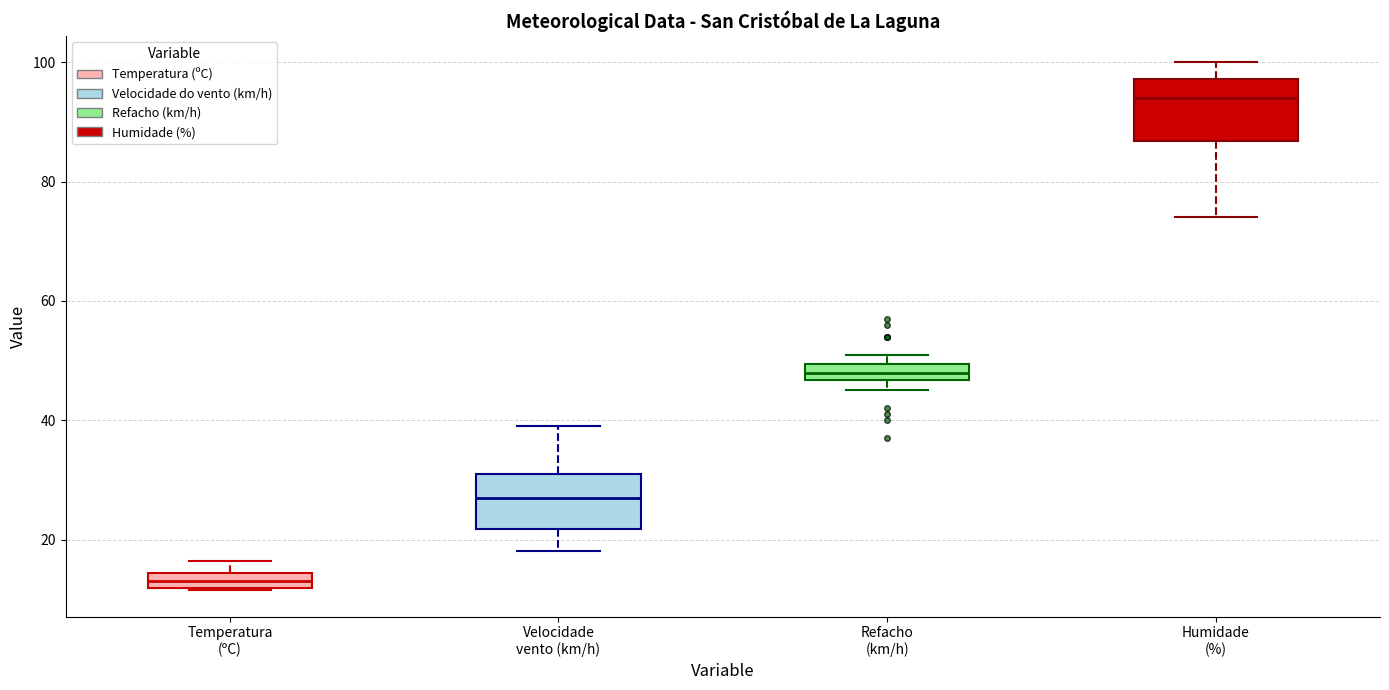

Which box has the lowest median line?

Temperatura (ºC)